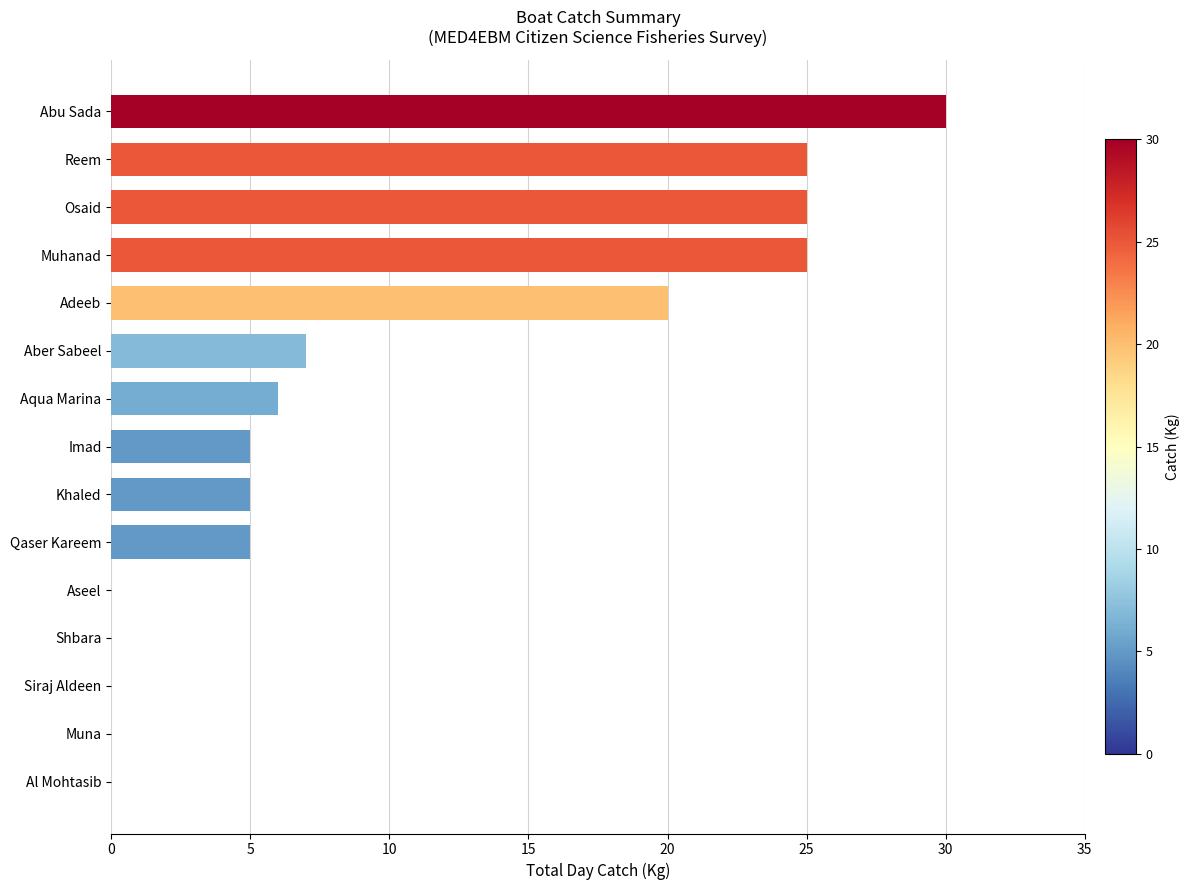

Read the value at Abu Sada.

30